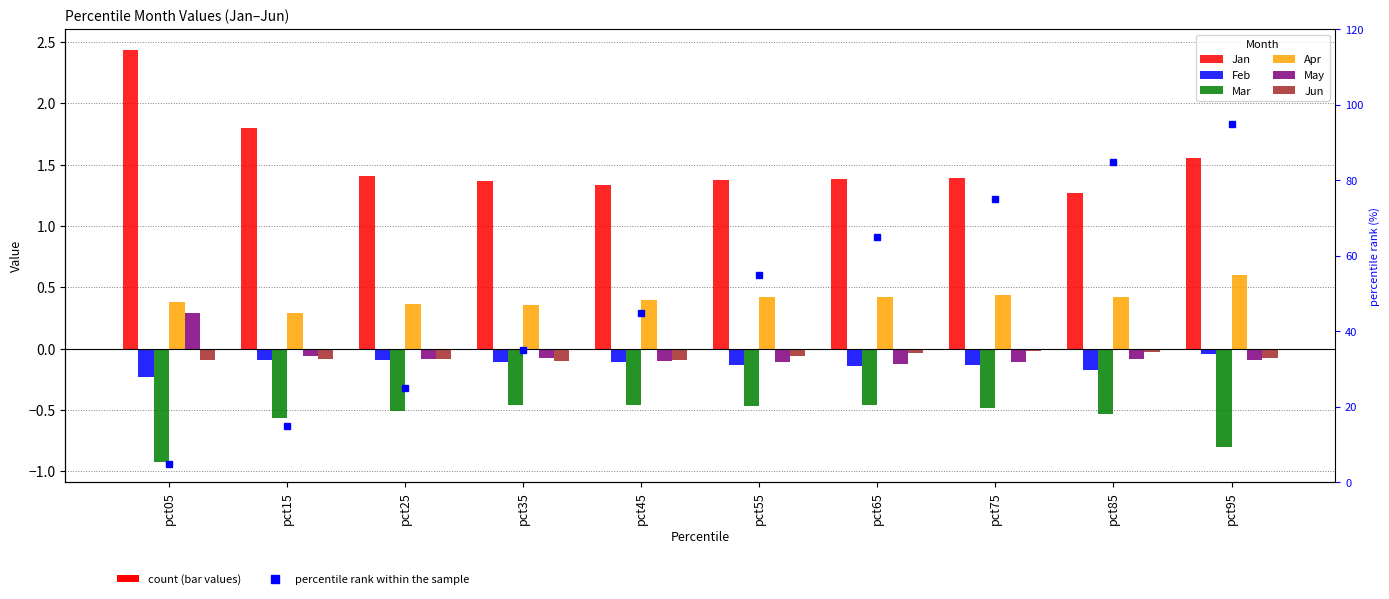

What is the sum of the Jan values at pct75 and pct65?

2.8